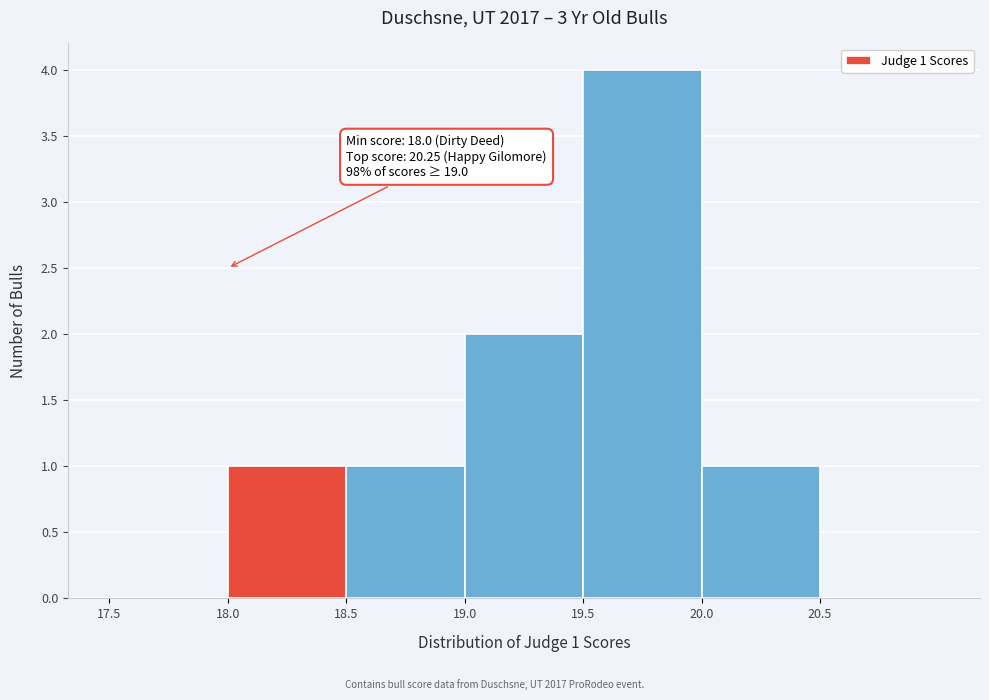

Which range on the x-axis has the tallest bar?

19.5 to 20.0